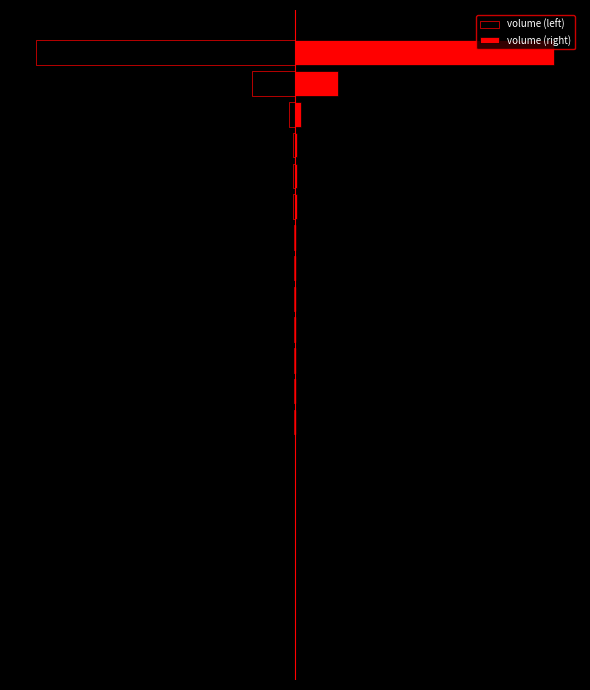

Between 7 and 12, which is larger?

7